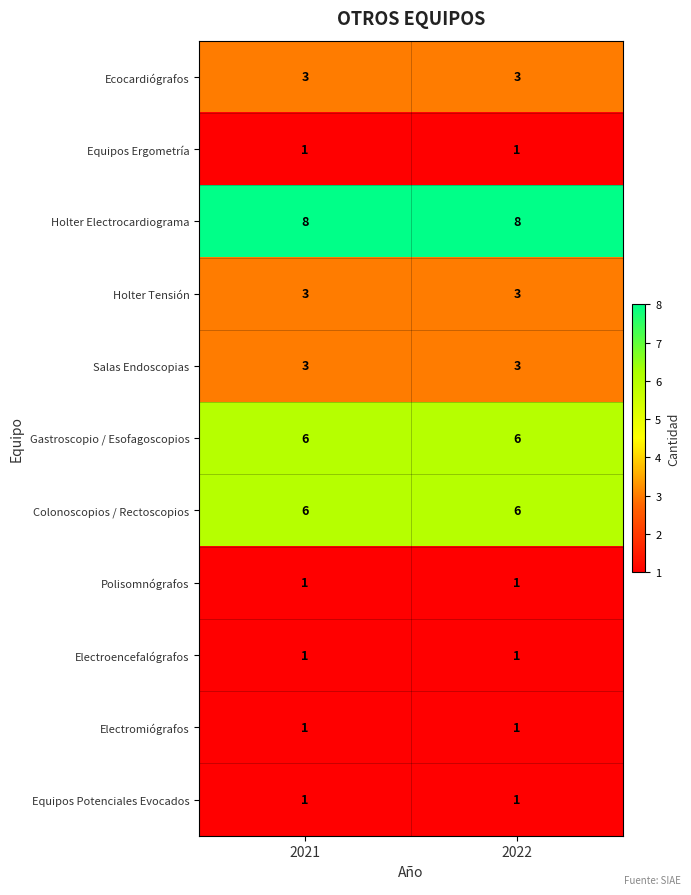

What is the difference between the highest and lowest values at 2022?

7